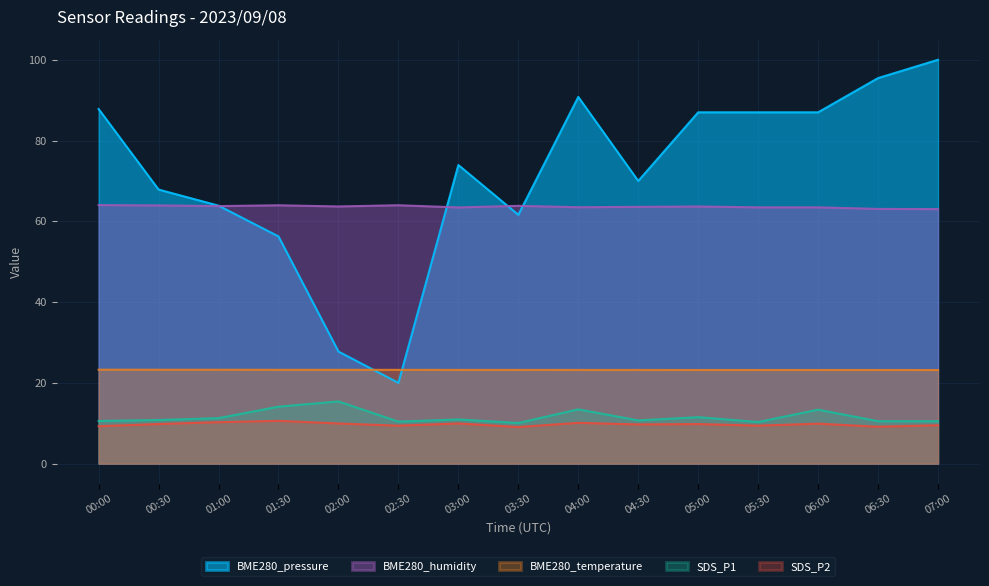

What is the label of the 5th point from the left?

02:00